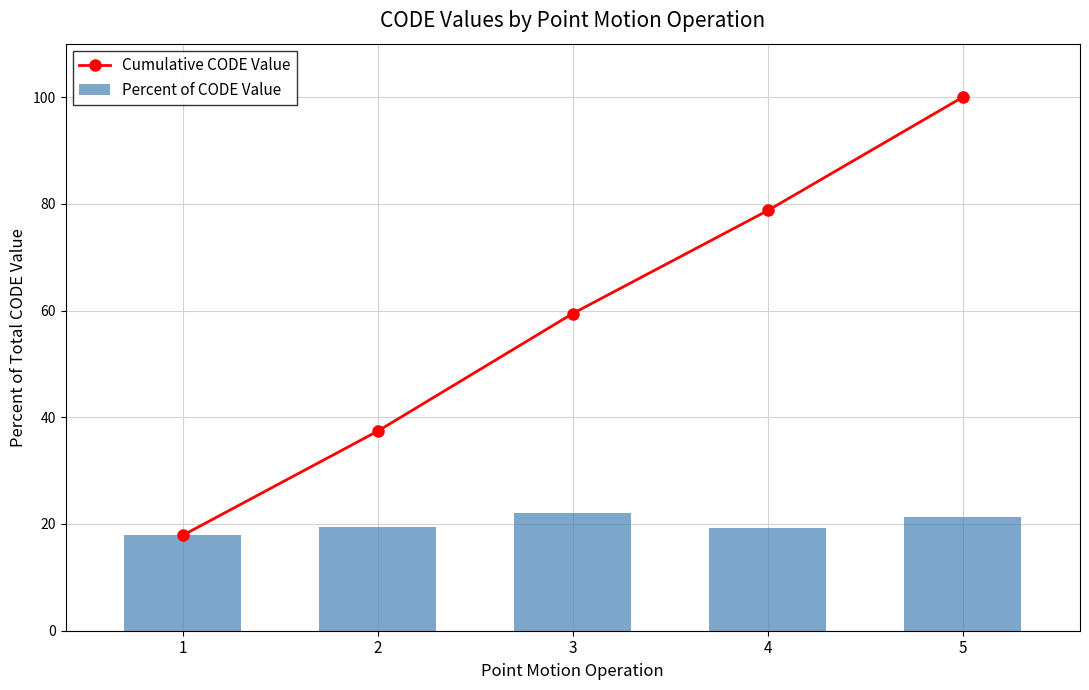

What is the sum of all Cumulative CODE Value values?

293.4